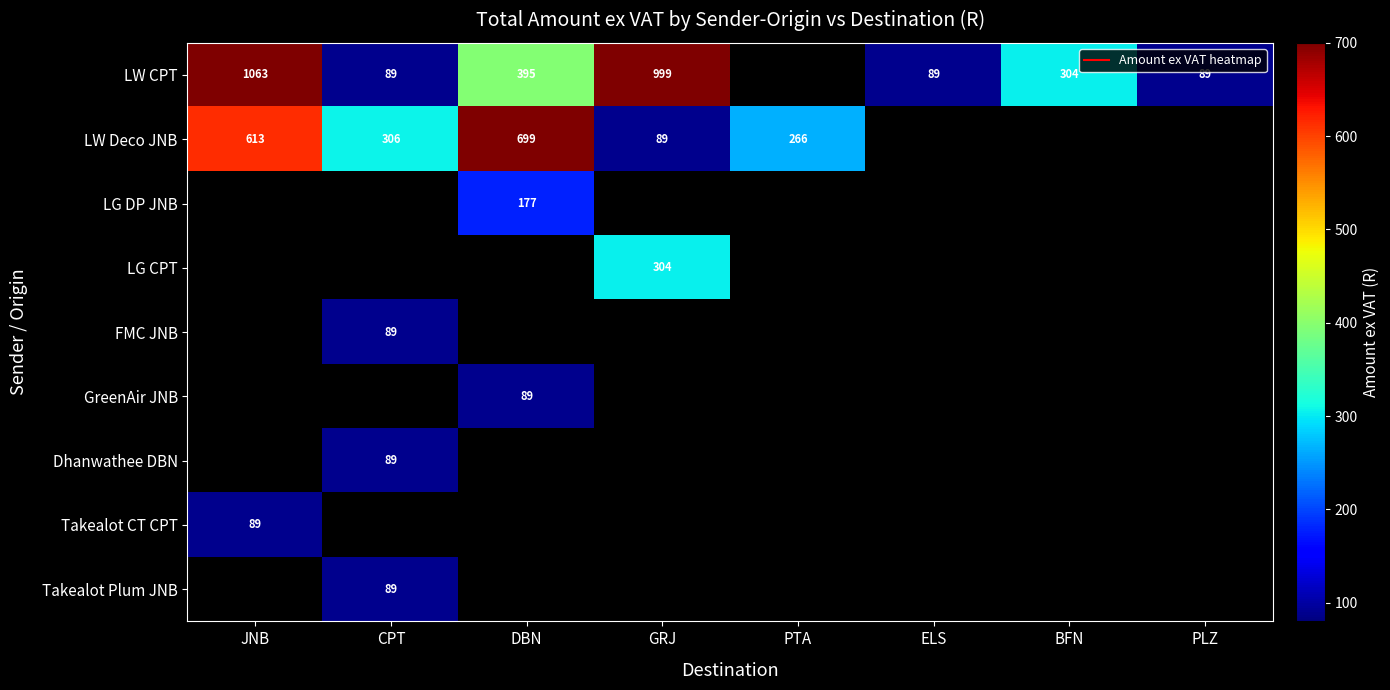

Which series has the widest spread of values?

LW CPT